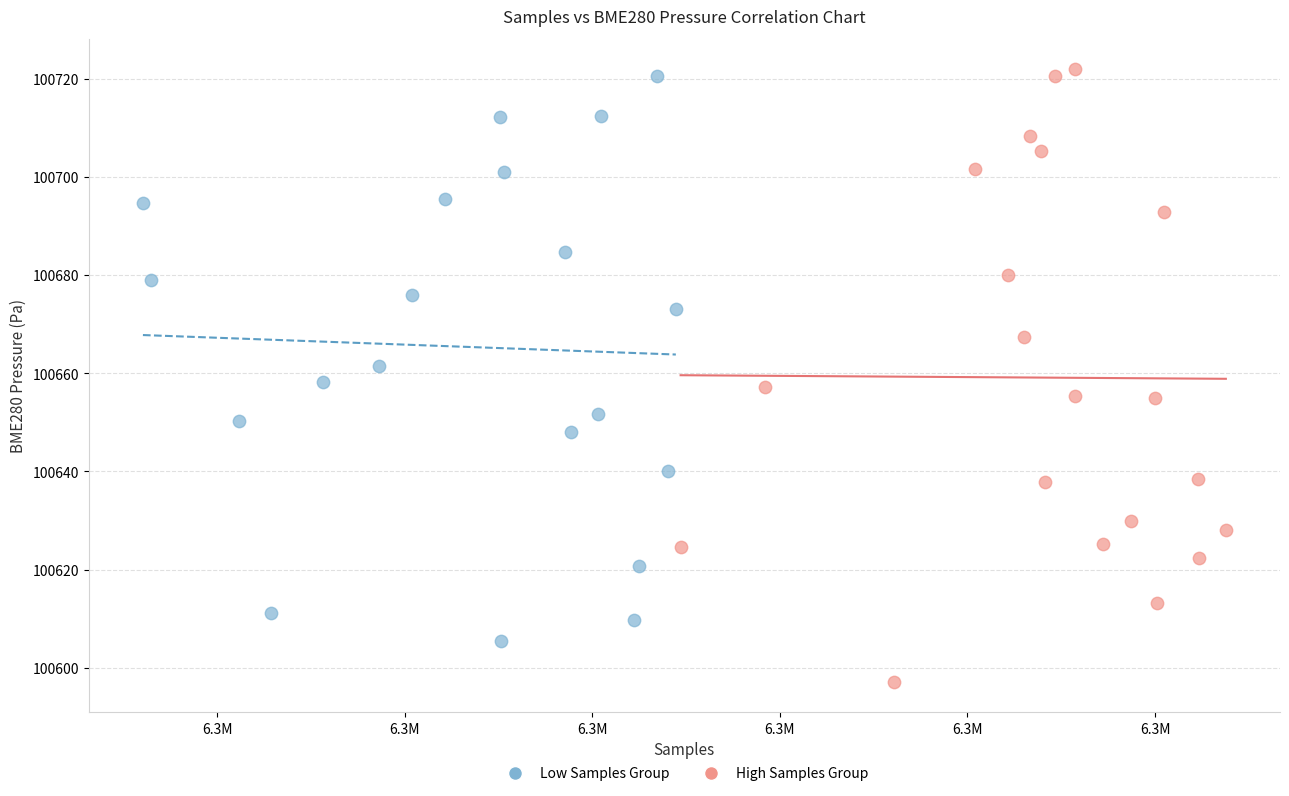

Which series contains the lowest Y value?

High Samples Group